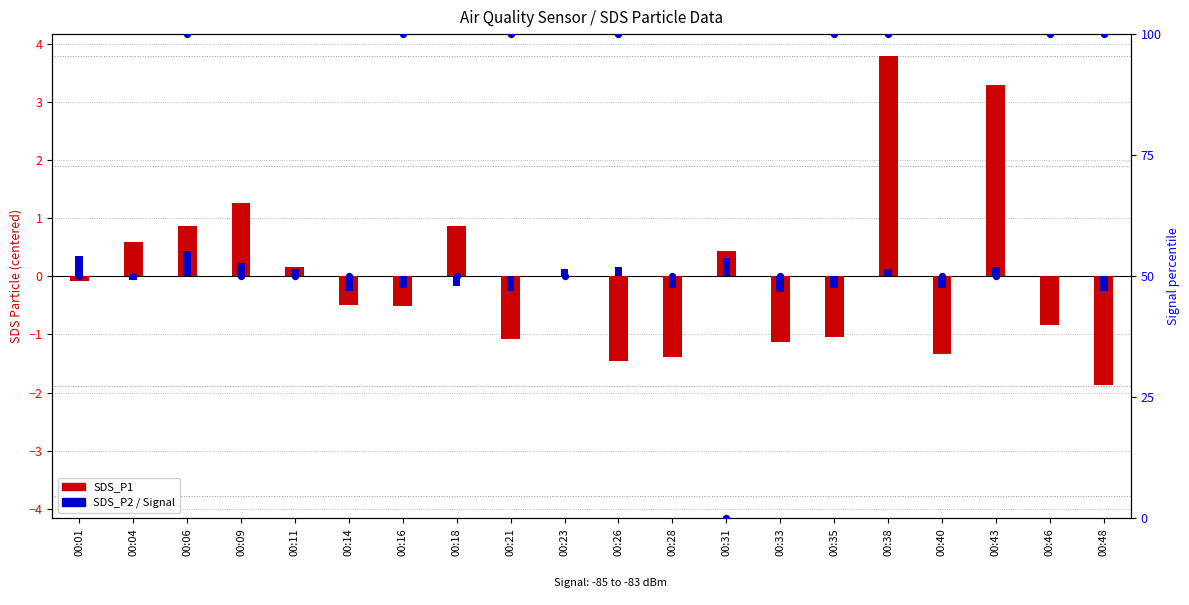

Which series has the widest spread of Y values?

Signal %